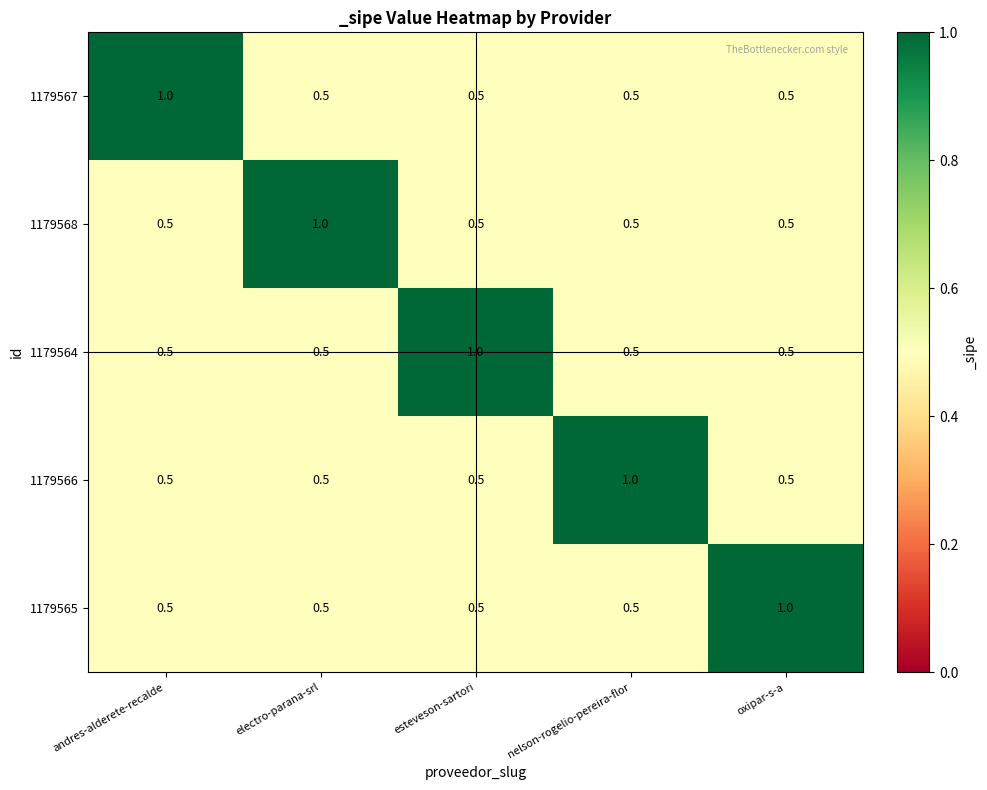

What is the greatest value displayed?

1.0